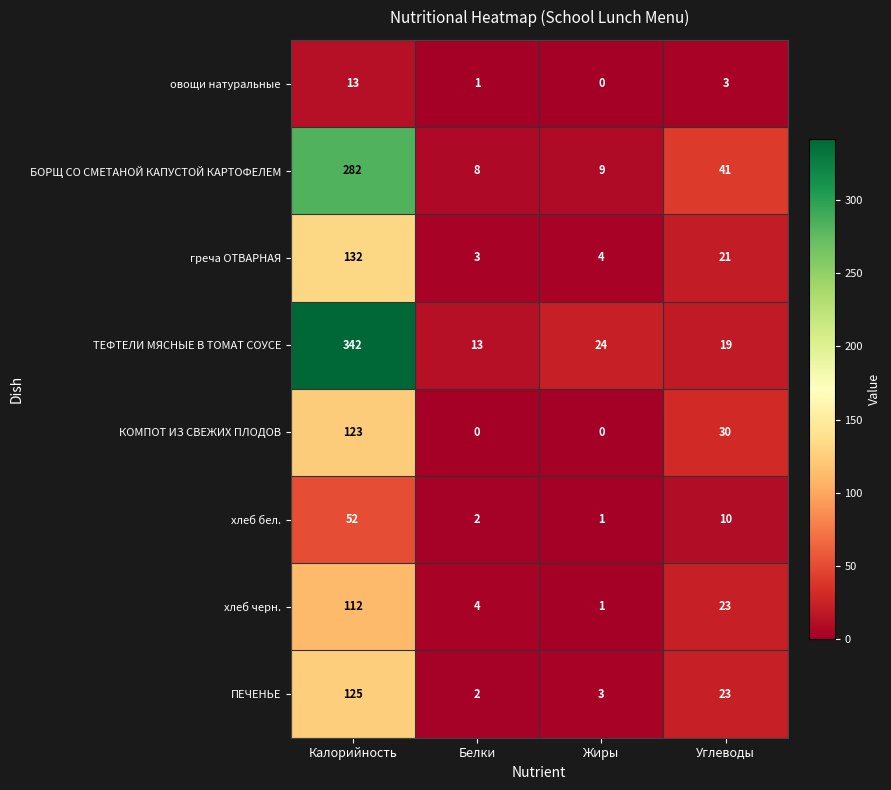

At which label does БОРЩ СО СМЕТАНОЙ КАПУСТОЙ КАРТОФЕЛЕМ reach its peak?

Калорийность